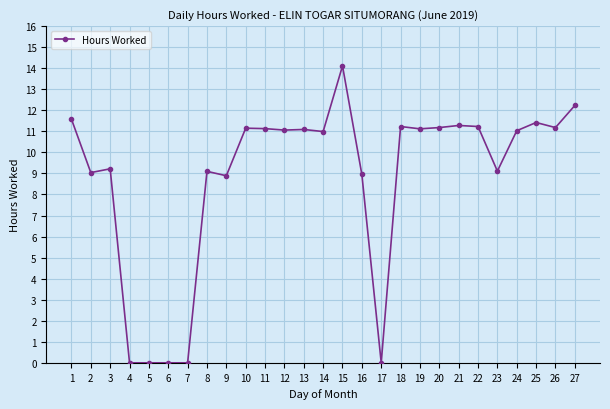

What is the value of the 22nd point from the left?

11.2